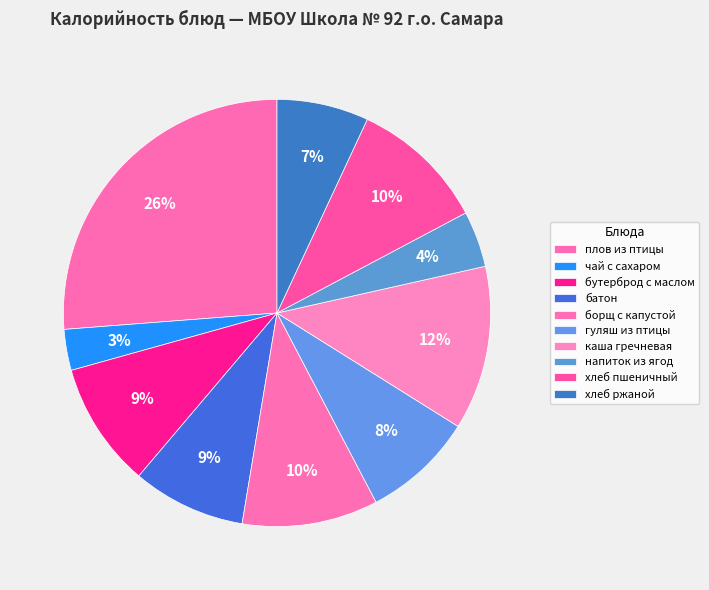

Does батон represent more than half of the total?

No